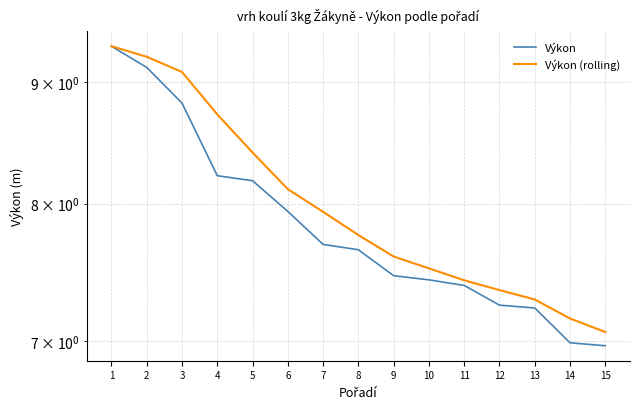

What is the difference between the second highest and minimum values in the Výkon (rolling) series?

2.2